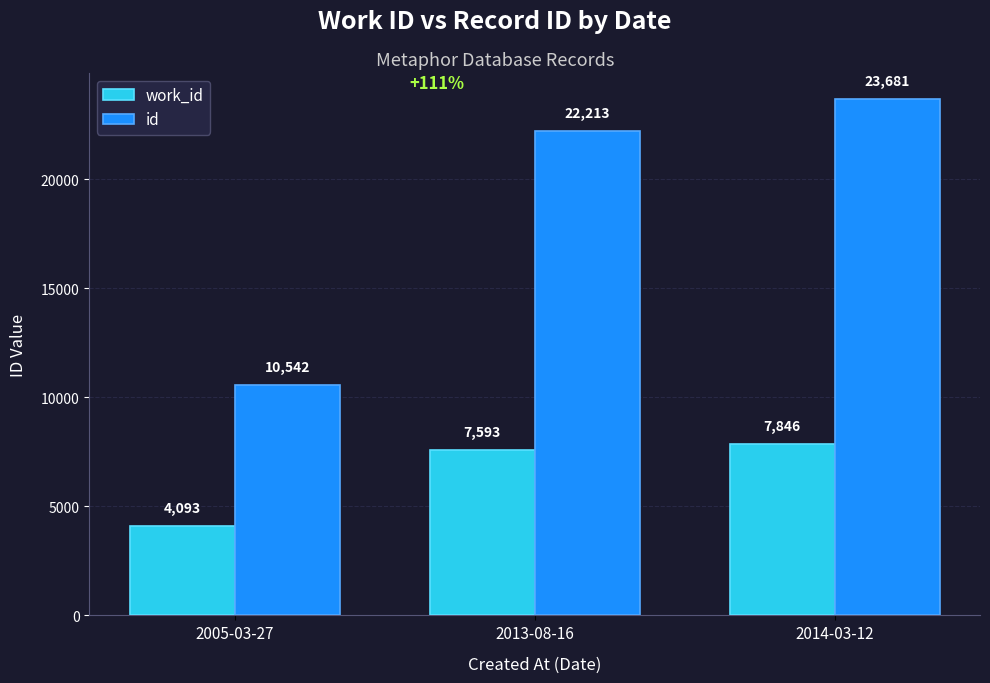

List the labels in order of id value, smallest first.

2005-03-27, 2013-08-16, 2014-03-12